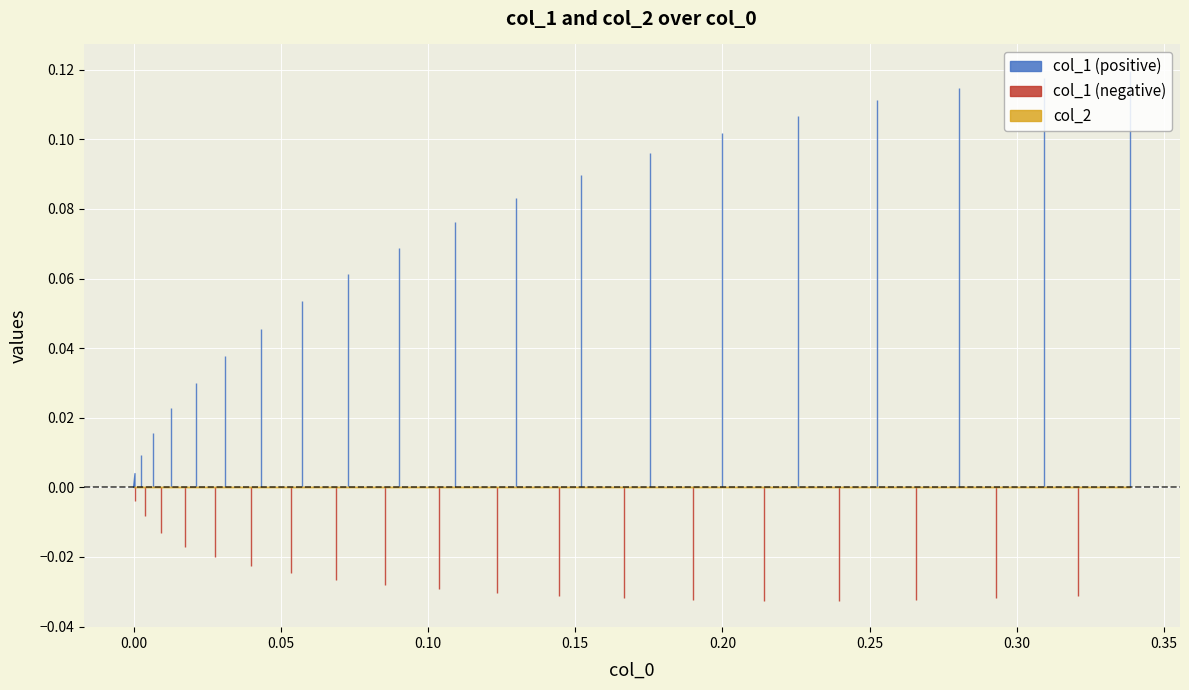

Which series has the largest total across all categories?

col_1